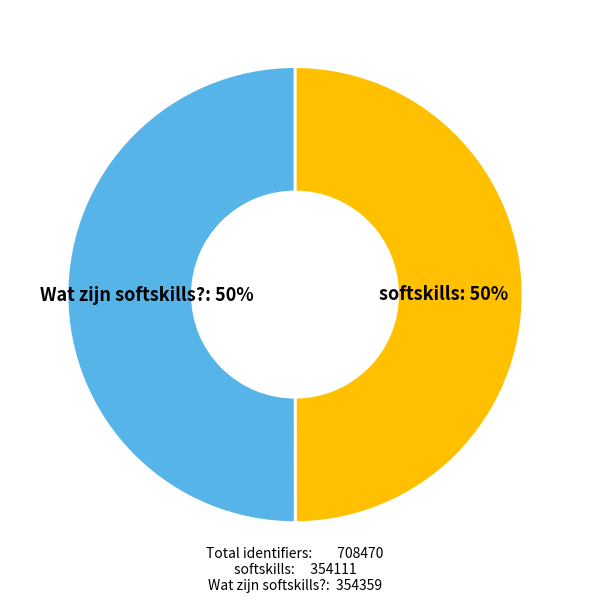

What percentage is the softskills slice, to the nearest percent?

50%